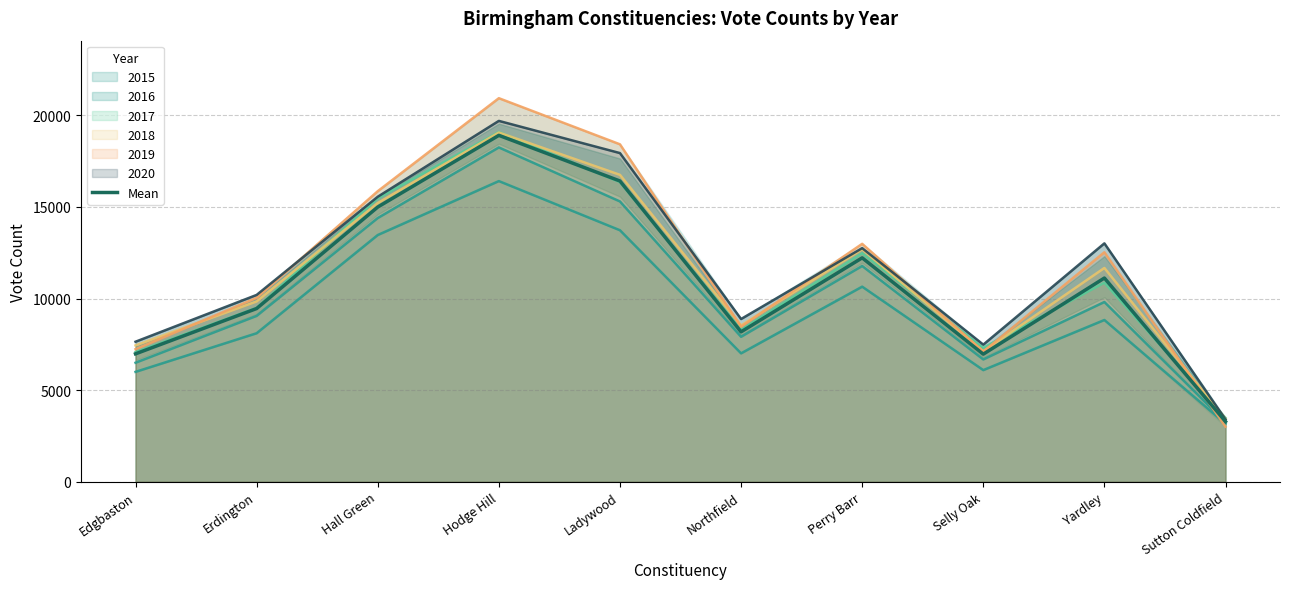

What is the value of the 10th point from the left?

3287.8